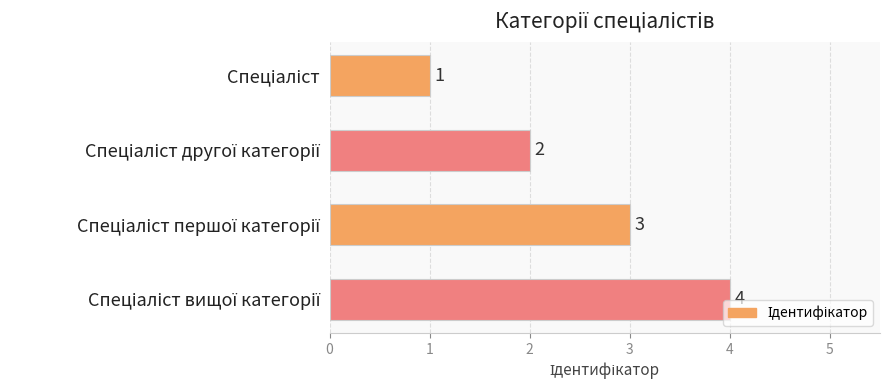

Count the values in the range 2 to 4.

3